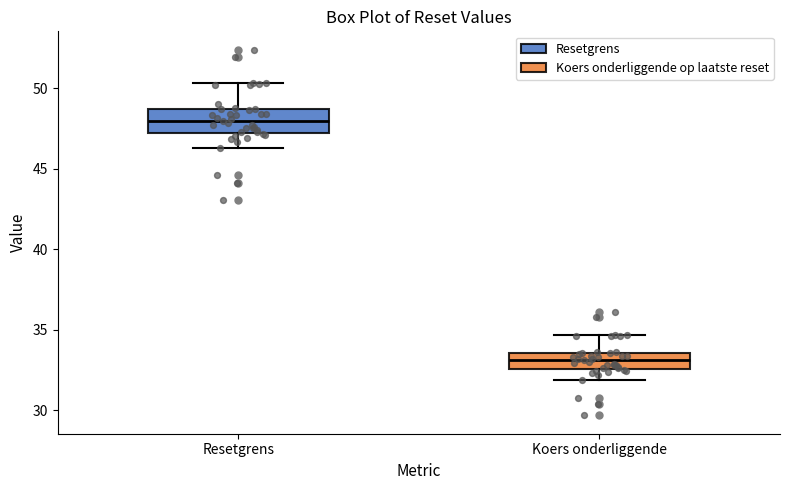

Reading left to right, read every box against the y-axis: the position of its median line, the range the box covers, and the ends of its whiskers. The values are not printed on the chart, so give them approximately, as read against the axis.

Resetgrens: median 48.0, box 47.0 to 48.5, whiskers 46.5 to 50.5
Koers onderliggende: median 33.0, box 32.5 to 33.5, whiskers 32.0 to 34.5